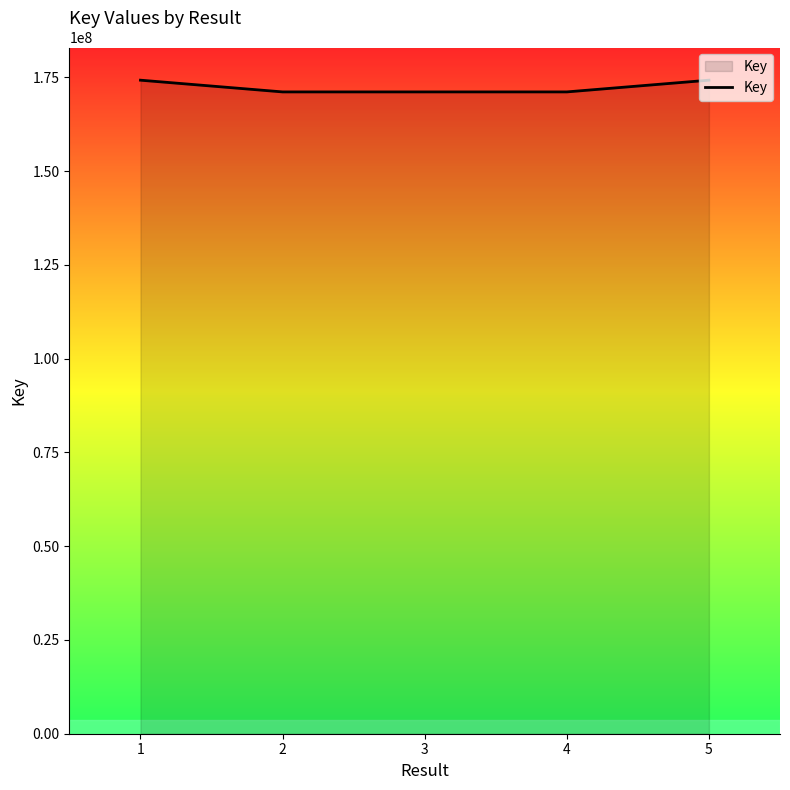

Where does the data first go above 171126924?

1